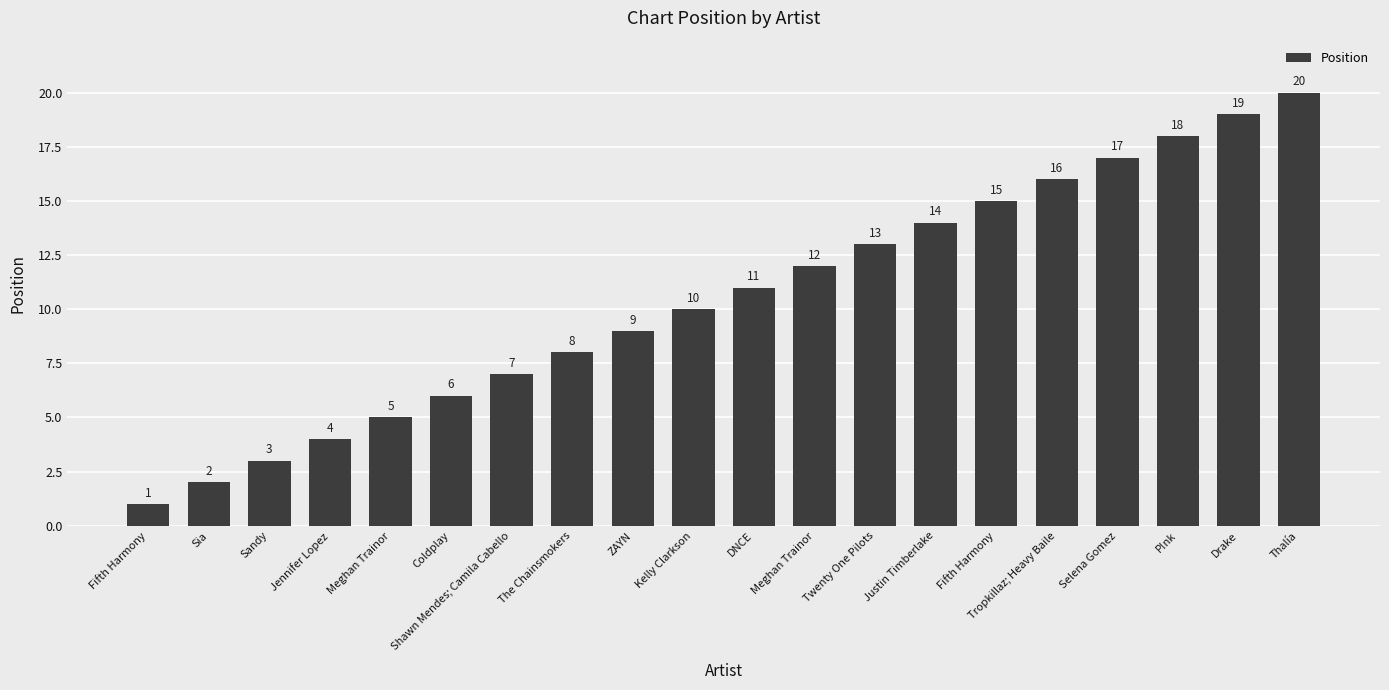

What is the change in value from Justin Timberlake to Selena Gomez?

+3